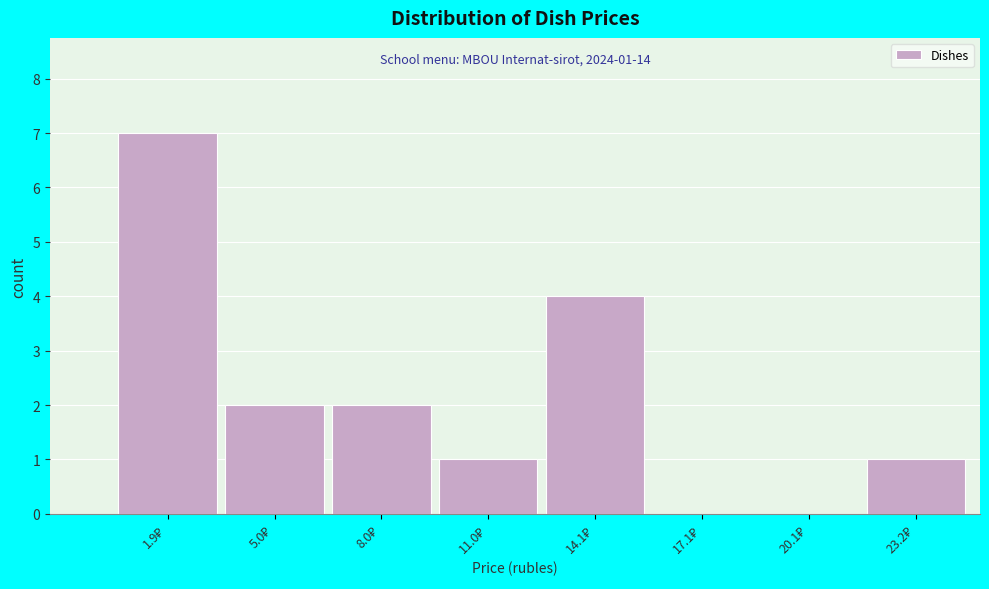

What is the maximum value shown in the chart?

7